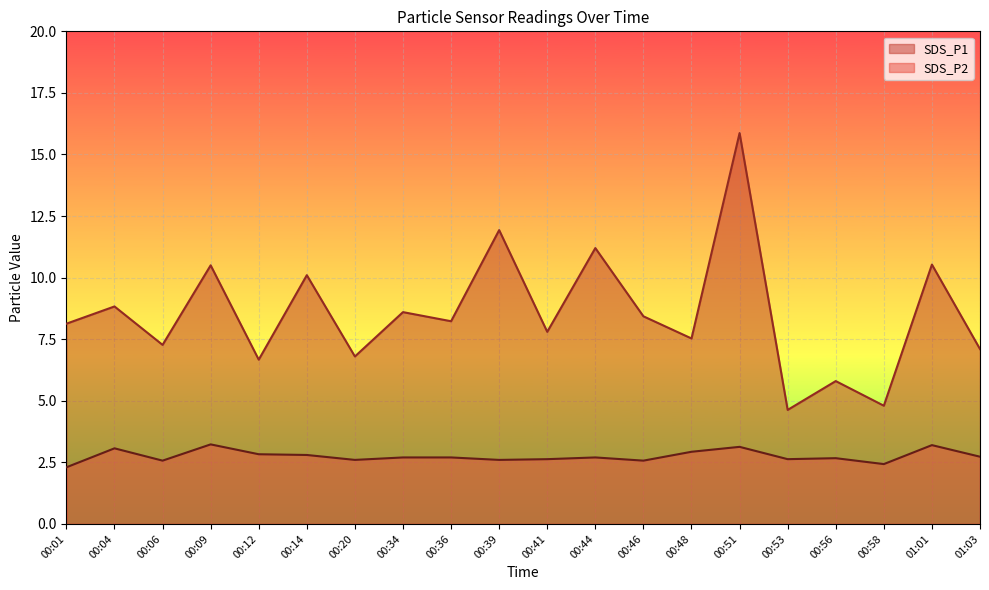

Reading left to right, list all the values displayed in this chart.

SDS_P1: 00:01=8.1	00:04=8.8	00:06=7.3	00:09=10.5	00:12=6.7	00:14=10.1	00:20=6.8	00:34=8.6	00:36=8.2	00:39=11.9	00:41=7.8	00:44=11.2	00:46=8.4	00:48=7.5	00:51=15.9	00:53=4.6	00:56=5.8	00:58=4.8	01:01=10.5	01:03=7.1
SDS_P2: 00:01=2.3	00:04=3.1	00:06=2.6	00:09=3.2	00:12=2.8	00:14=2.8	00:20=2.6	00:34=2.7	00:36=2.7	00:39=2.6	00:41=2.6	00:44=2.7	00:46=2.6	00:48=2.9	00:51=3.1	00:53=2.6	00:56=2.7	00:58=2.4	01:01=3.2	01:03=2.7